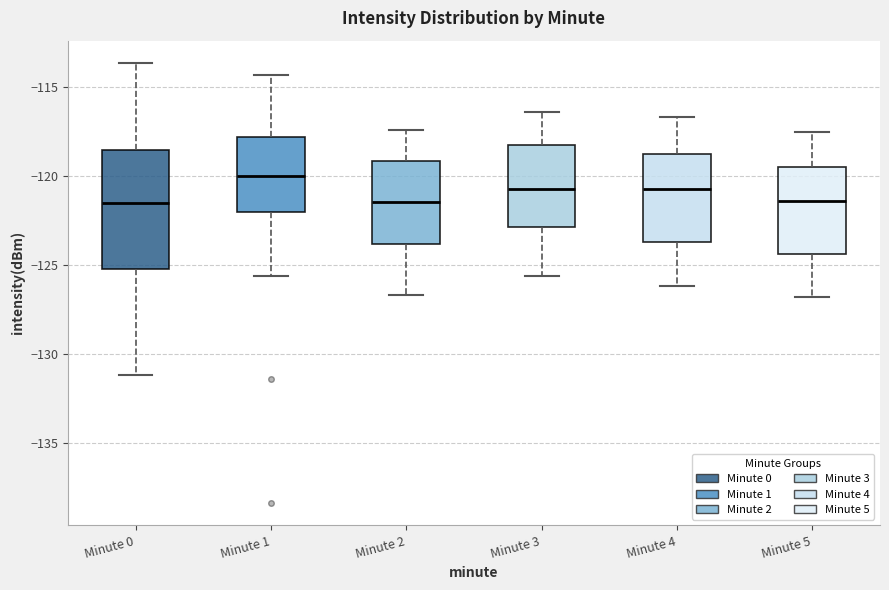

Reading left to right, read every box against the y-axis: the position of its median line, the range the box covers, and the ends of its whiskers. The values are not printed on the chart, so give them approximately, as read against the axis.

Minute 0: median -121.5, box -125.0 to -118.5, whiskers -131.0 to -113.5
Minute 1: median -120.0, box -122.0 to -118.0, whiskers -125.5 to -114.5
Minute 2: median -121.5, box -124.0 to -119.0, whiskers -126.5 to -117.5
Minute 3: median -120.5, box -123.0 to -118.0, whiskers -125.5 to -116.5
Minute 4: median -120.5, box -123.5 to -119.0, whiskers -126.0 to -116.5
Minute 5: median -121.5, box -124.5 to -119.5, whiskers -127.0 to -117.5